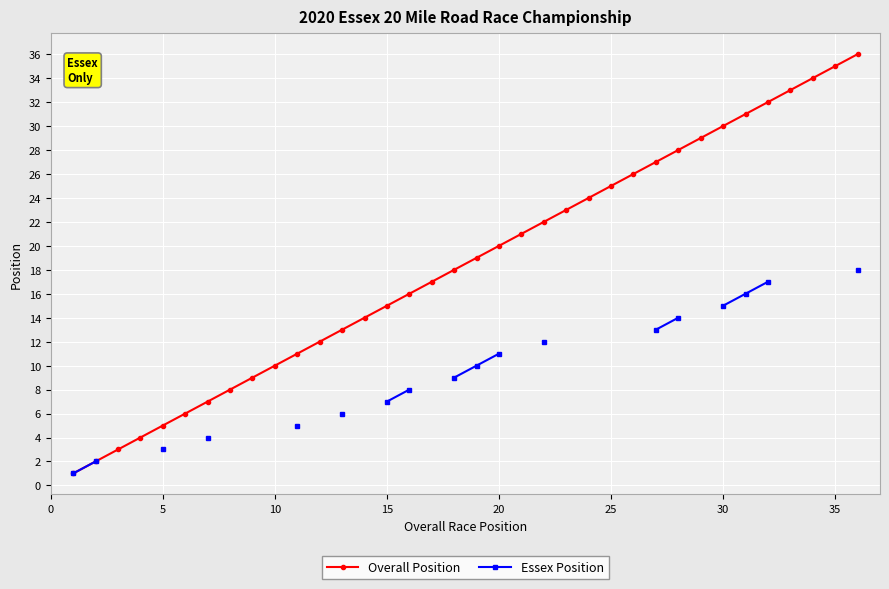

Is it true that Overall Position equals 25 at 25?

True